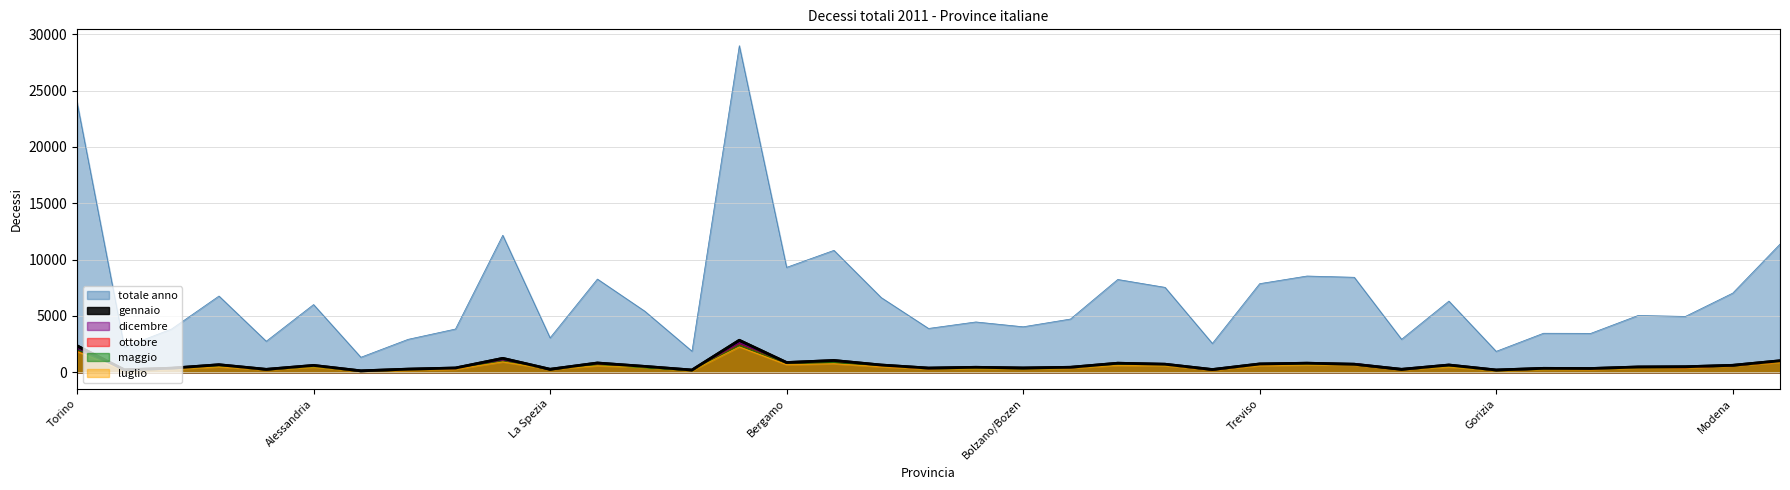

Reading left to right, list all the values displayed in this chart.

totale anno: Torino=23963	Vercelli=2233	Novara=3846	Cuneo=6768	Asti=2756	Alessandria=6012	Aosta=1334	Imperia=2927	Savona=3841	Genova=12161	La Spezia=3058	Varese=8275	Como=5429	Sondrio=1872	Milano=28989	Bergamo=9313	Brescia=10823	Pavia=6631	Cremona=3892	Mantova=4468	Bolzano/Bozen=4039	Trento=4726	Verona=8239	Vicenza=7538	Belluno=2562	Treviso=7866	Venezia=8544	Padova=8433	Rovigo=2929	Udine=6319	Gorizia=1859	Trieste=3465	Piacenza=3455	Parma=5042	Reggio nell Emilia=4959	Modena=7026	Bologna=11376
ottobre: Torino=1938	Vercelli=196	Novara=345	Cuneo=557	Asti=228	Alessandria=511	Aosta=110	Imperia=243	Savona=304	Genova=995	La Spezia=265	Varese=694	Como=463	Sondrio=164	Milano=2460	Bergamo=779	Brescia=955	Pavia=529	Cremona=306	Mantova=375	Bolzano/Bozen=342	Trento=376	Verona=722	Vicenza=632	Belluno=197	Treviso=648	Venezia=705	Padova=713	Rovigo=240	Udine=541	Gorizia=147	Trieste=294	Piacenza=280	Parma=428	Reggio nell Emilia=389	Modena=574	Bologna=888
dicembre: Torino=2308	Vercelli=206	Novara=358	Cuneo=628	Asti=228	Alessandria=538	Aosta=127	Imperia=297	Savona=311	Genova=1118	La Spezia=287	Varese=777	Como=496	Sondrio=155	Milano=2650	Bergamo=883	Brescia=1030	Pavia=657	Cremona=368	Mantova=404	Bolzano/Bozen=383	Trento=421	Verona=740	Vicenza=691	Belluno=229	Treviso=750	Venezia=781	Padova=795	Rovigo=266	Udine=565	Gorizia=148	Trieste=270	Piacenza=339	Parma=484	Reggio nell Emilia=424	Modena=628	Bologna=1026
gennaio: Torino=2351	Vercelli=215	Novara=362	Cuneo=669	Asti=259	Alessandria=608	Aosta=126	Imperia=278	Savona=379	Genova=1235	La Spezia=266	Varese=822	Como=521	Sondrio=199	Milano=2839	Bergamo=865	Brescia=1045	Pavia=643	Cremona=372	Mantova=442	Bolzano/Bozen=381	Trento=444	Verona=804	Vicenza=715	Belluno=243	Treviso=738	Venezia=805	Padova=715	Rovigo=262	Udine=644	Gorizia=200	Trieste=349	Piacenza=334	Parma=470	Reggio nell Emilia=490	Modena=618	Bologna=1021
maggio: Torino=1995	Vercelli=194	Novara=336	Cuneo=547	Asti=233	Alessandria=475	Aosta=109	Imperia=231	Savona=329	Genova=998	La Spezia=259	Varese=661	Como=389	Sondrio=147	Milano=2426	Bergamo=793	Brescia=894	Pavia=559	Cremona=325	Mantova=342	Bolzano/Bozen=315	Trento=388	Verona=702	Vicenza=623	Belluno=230	Treviso=657	Venezia=687	Padova=699	Rovigo=254	Udine=508	Gorizia=147	Trieste=274	Piacenza=306	Parma=404	Reggio nell Emilia=455	Modena=592	Bologna=925
luglio: Torino=1849	Vercelli=162	Novara=278	Cuneo=488	Asti=218	Alessandria=469	Aosta=92	Imperia=188	Savona=273	Genova=926	La Spezia=268	Varese=580	Como=451	Sondrio=141	Milano=2258	Bergamo=678	Brescia=764	Pavia=495	Cremona=298	Mantova=359	Bolzano/Bozen=324	Trento=370	Verona=613	Vicenza=582	Belluno=211	Treviso=587	Venezia=655	Padova=645	Rovigo=249	Udine=468	Gorizia=158	Trieste=272	Piacenza=253	Parma=382	Reggio nell Emilia=385	Modena=580	Bologna=876